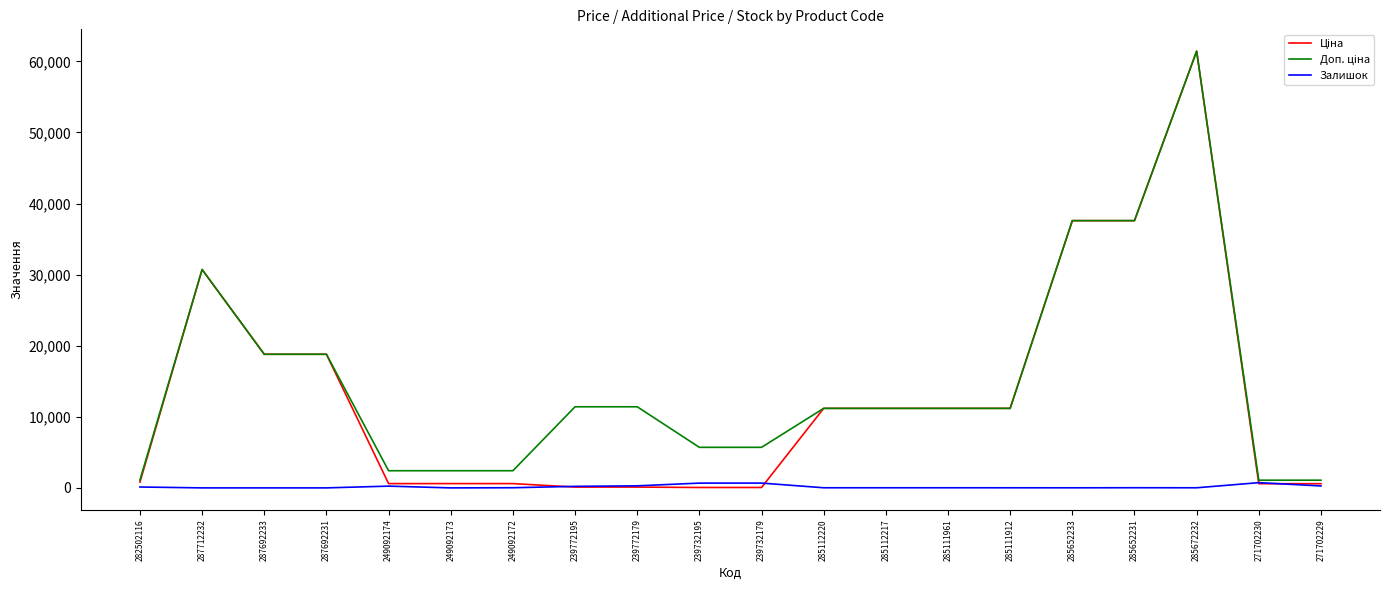

Is it true that Залишок equals 22.0 at 285652231?

True